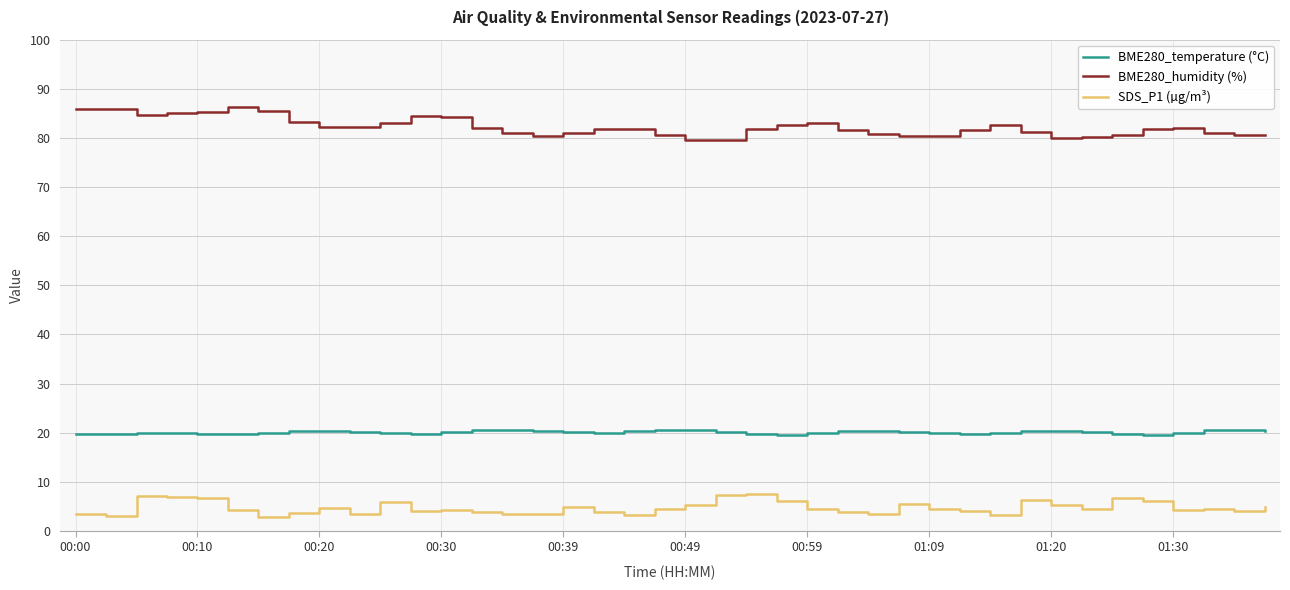

How many lines are shown in the chart?

3